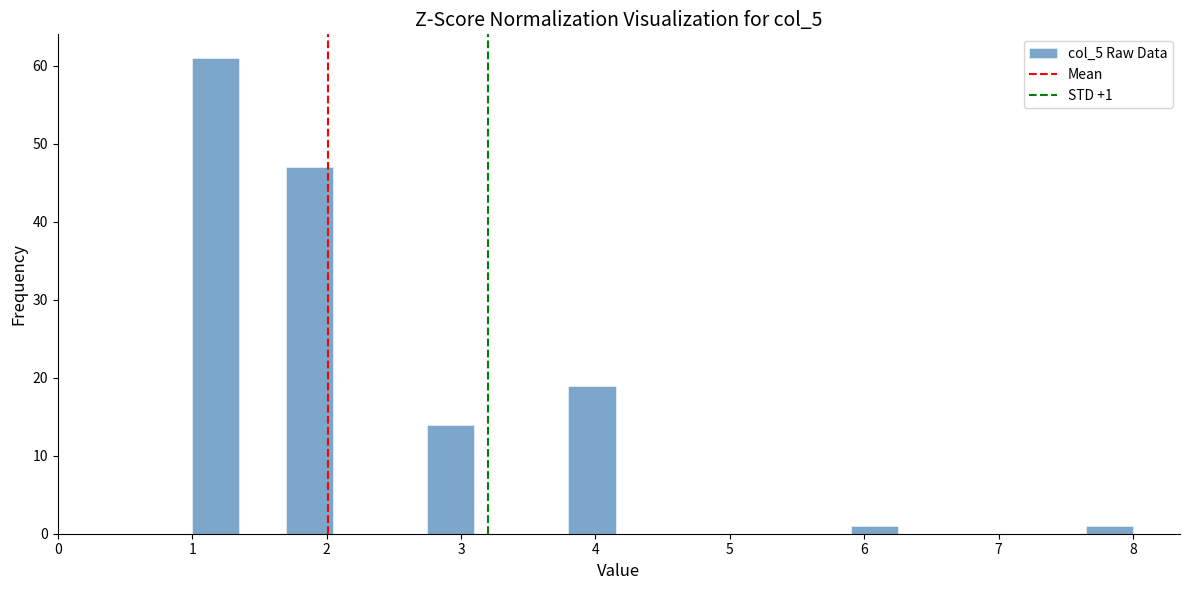

Read against the x-axis, roughly where is the centre of the tallest bar?

1.2